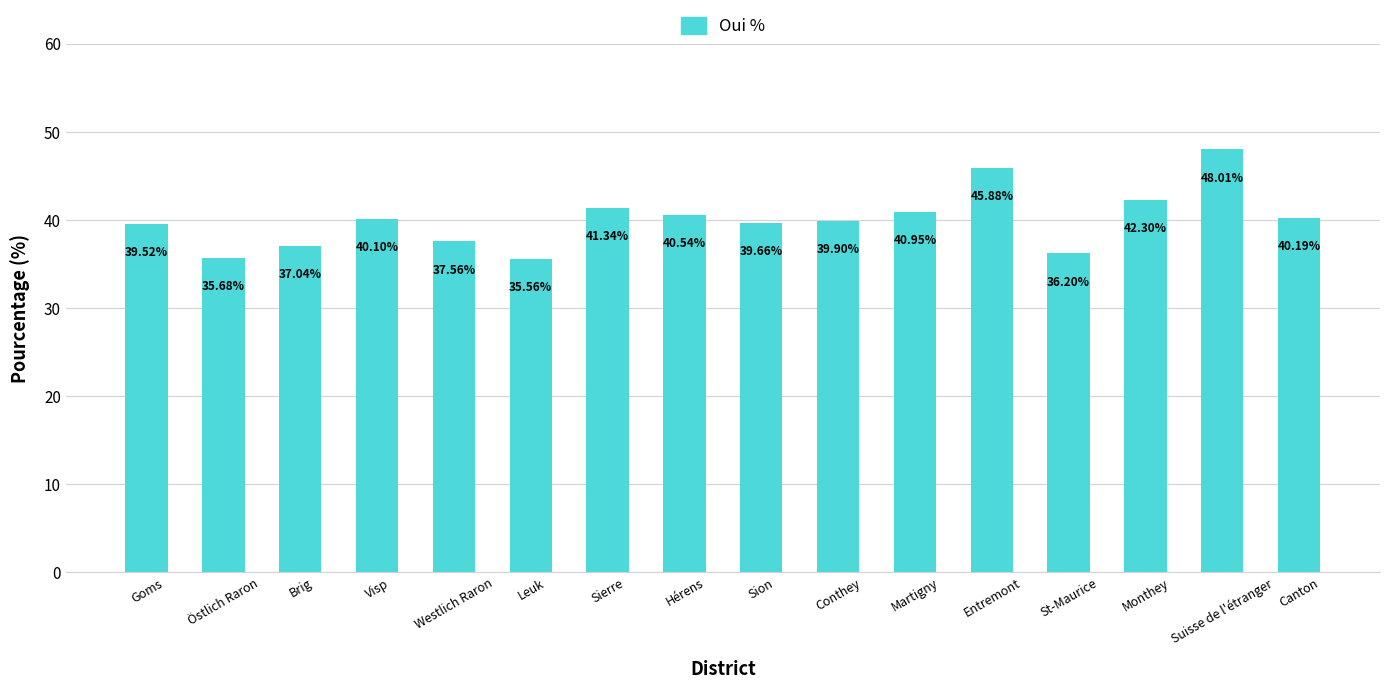

Between Suisse de l'étranger and Goms, which is larger?

Suisse de l'étranger